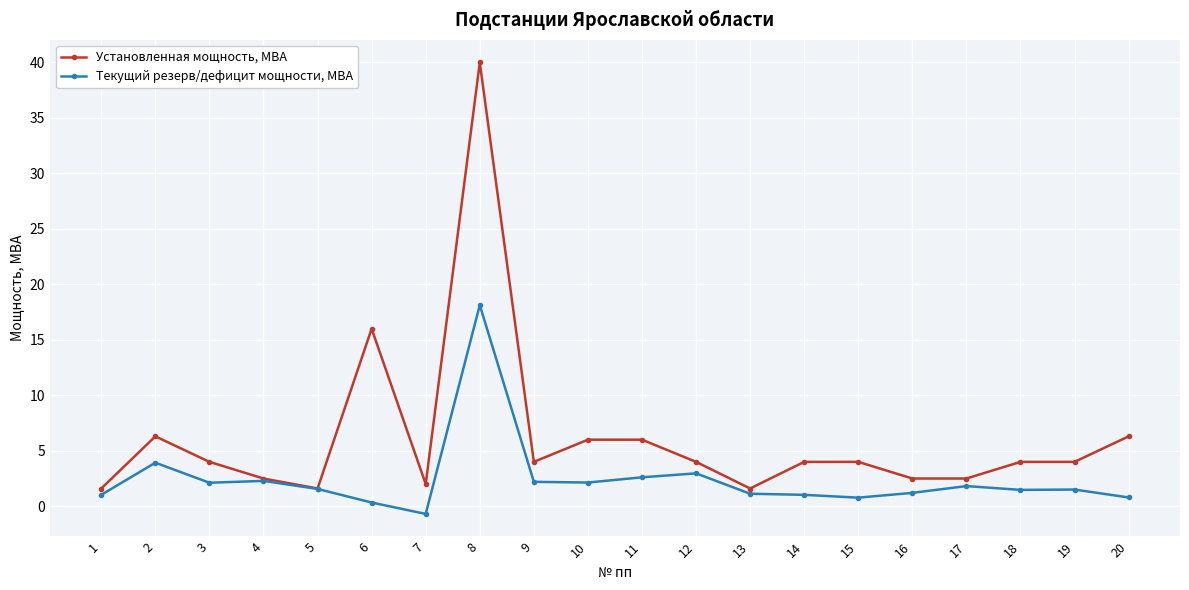

At which label does Установленная мощность, МВА first exceed 4?

2